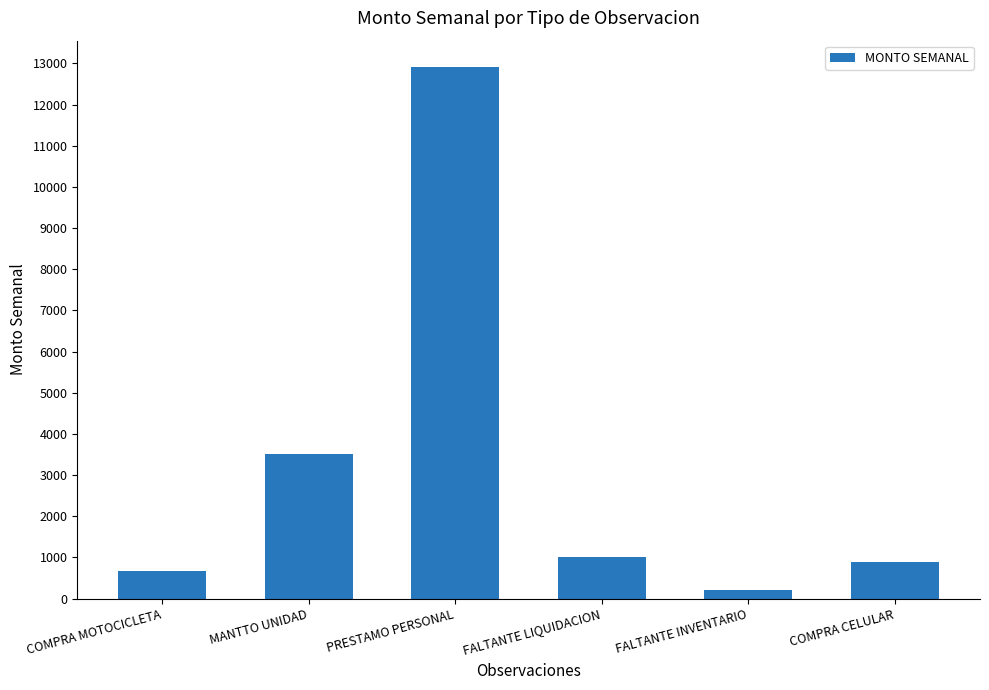

How many data points are less than 1000?

3